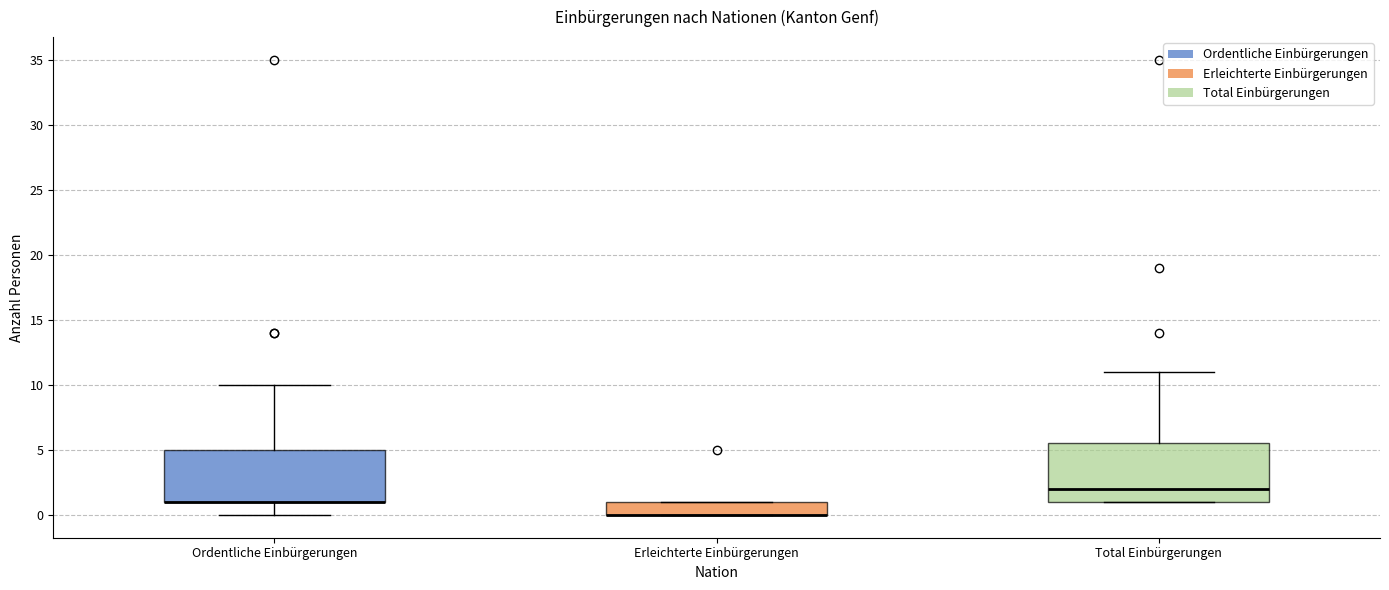

Reading left to right, read every box against the y-axis: the position of its median line, the range the box covers, and the ends of its whiskers. The values are not printed on the chart, so give them approximately, as read against the axis.

Ordentliche Einbürgerungen: median 1.0 (drawn on the box's lower edge), box 1.0 to 5.0, whiskers 0.0 to 10.0
Erleichterte Einbürgerungen: median 0.0 (drawn on the box's lower edge), box 0.0 to 1.0, whiskers 0.0 to 1.0
Total Einbürgerungen: median 2.0, box 1.0 to 5.5, whiskers 1.0 to 11.0